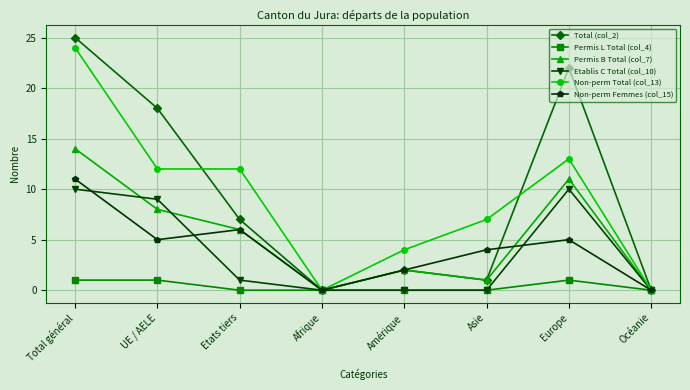

At which category is the sum across all series the highest?

Total général